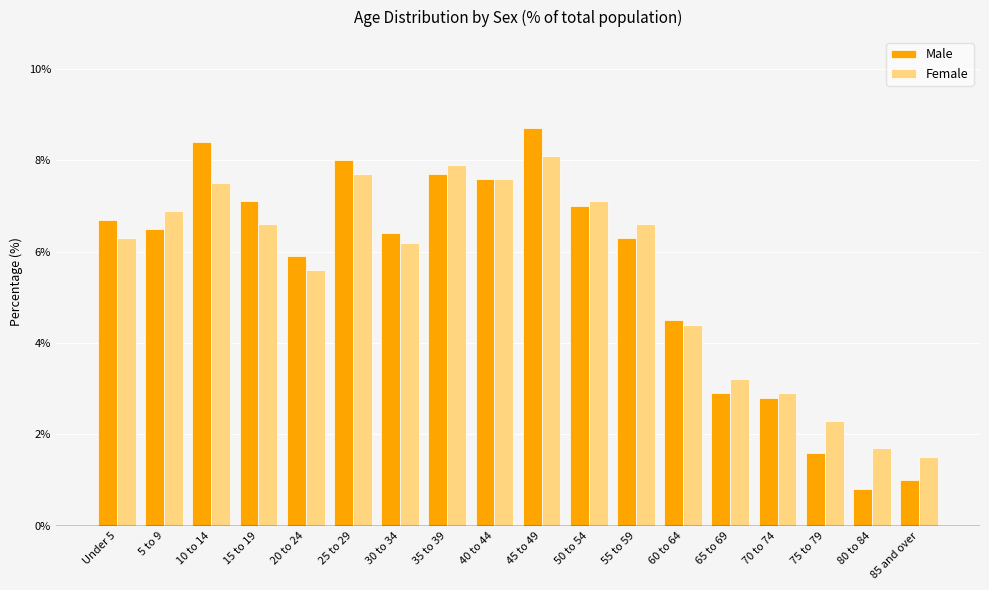

What is the value of the Male bar at the 6th from the left?

8.0